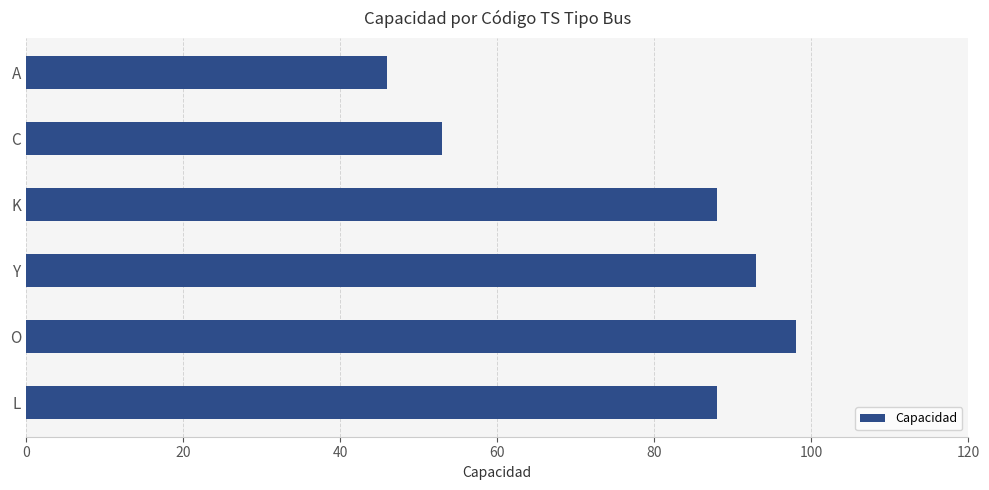

What is the average value?

78